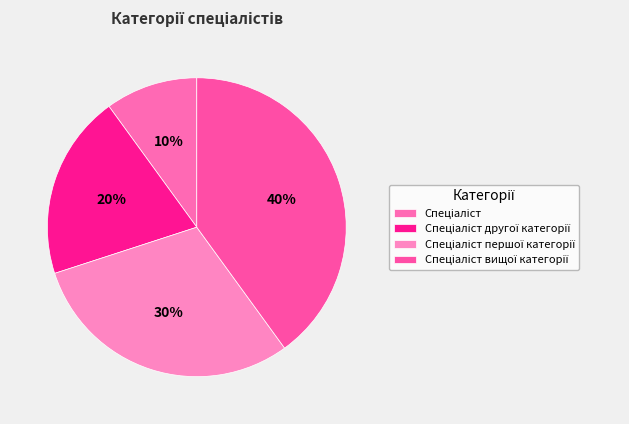

Which category has the biggest portion of the pie?

Спеціаліст вищої категорії